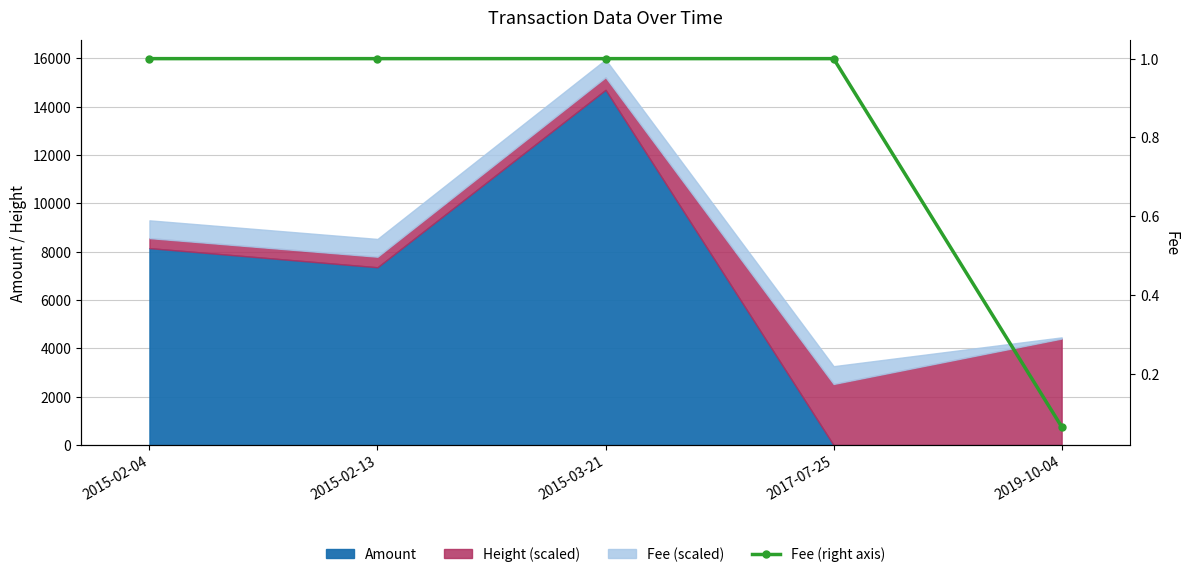

What is the change in value from 2017-07-25 to 2019-10-04?

-0.9